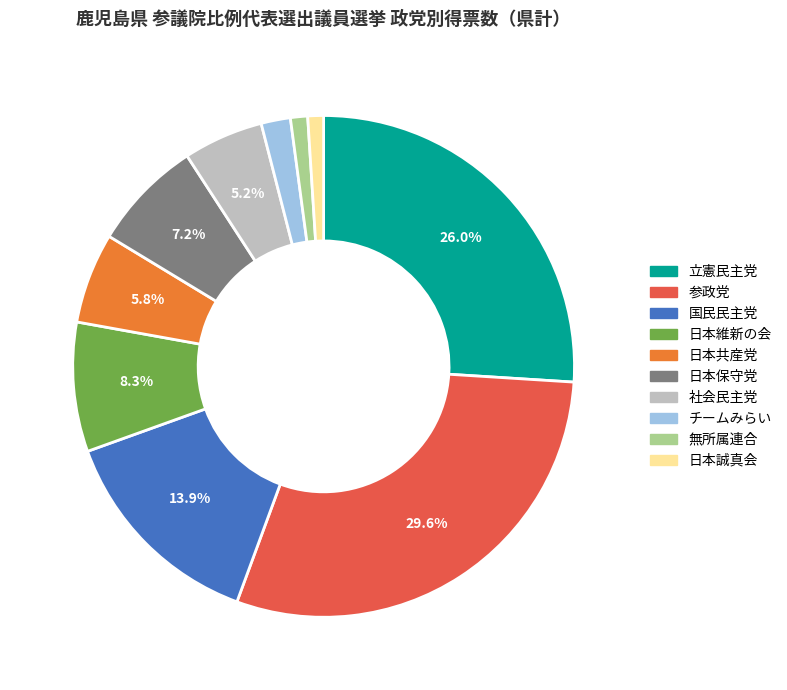

How many slices are in this pie chart?

10